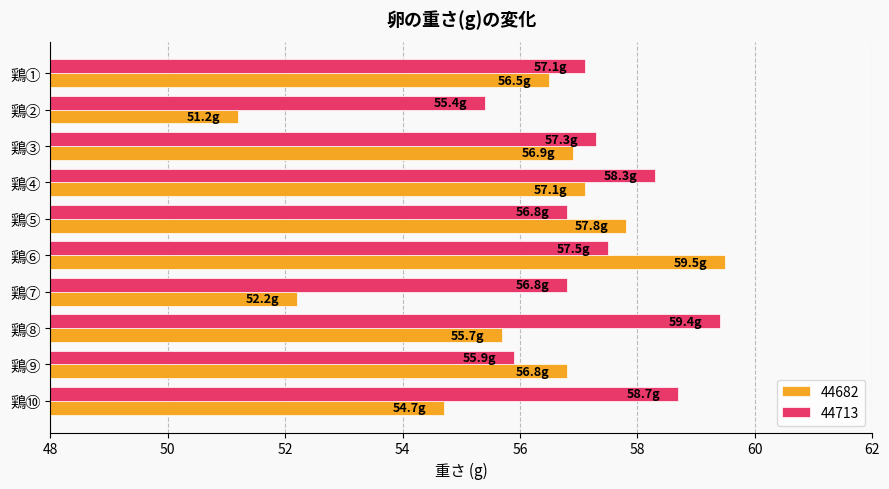

Is the value of 44682 at 鶏⑦ greater than the value of 44713 at 鶏⑩?

No